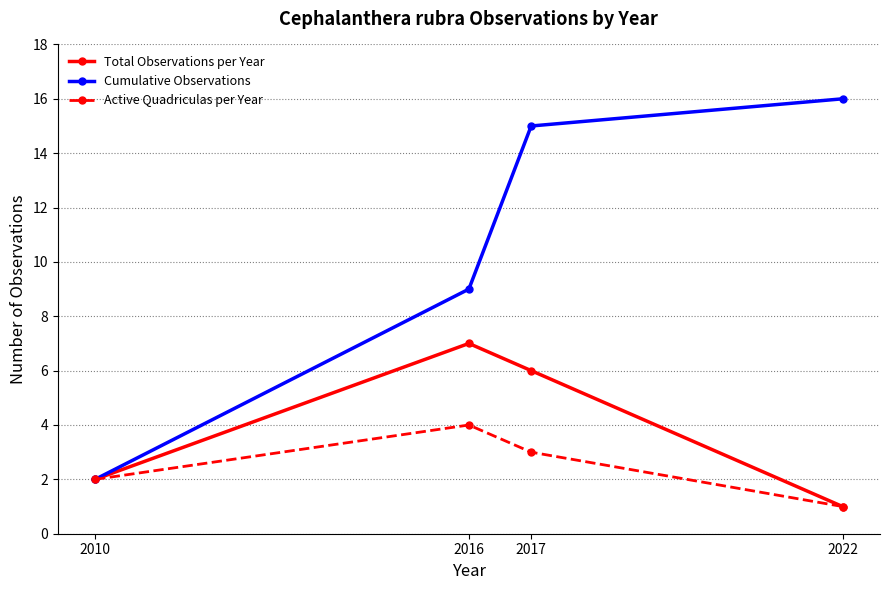

What is the sum of all Total Observations per Year values?

16